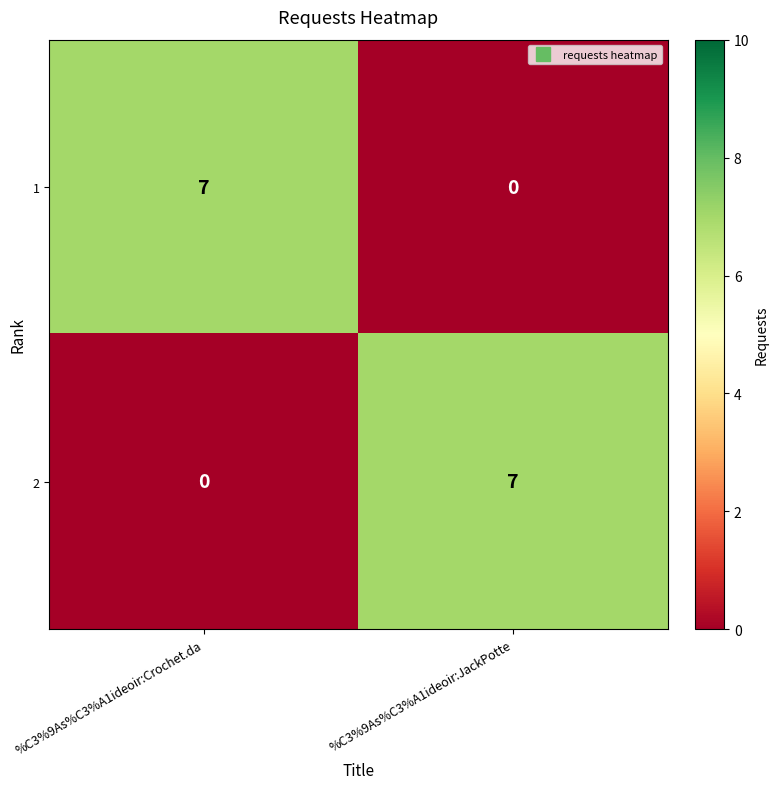

Rank the categories by 1 value from highest to lowest.

%C3%9As%C3%A1ideoir:Crochet.da, %C3%9As%C3%A1ideoir:JackPotte